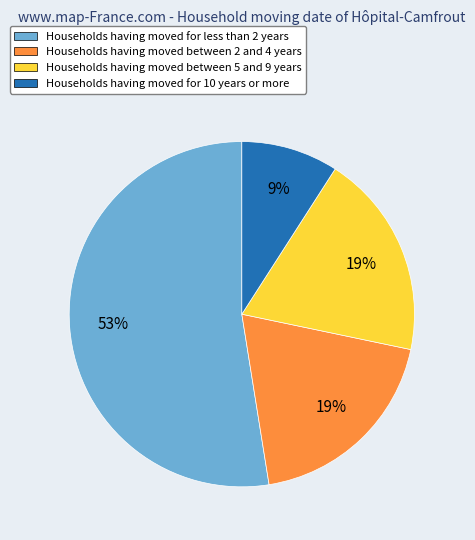

Do Households having moved between 5 and 9 years and Households having moved for less than 2 years together represent more than half of the pie?

Yes